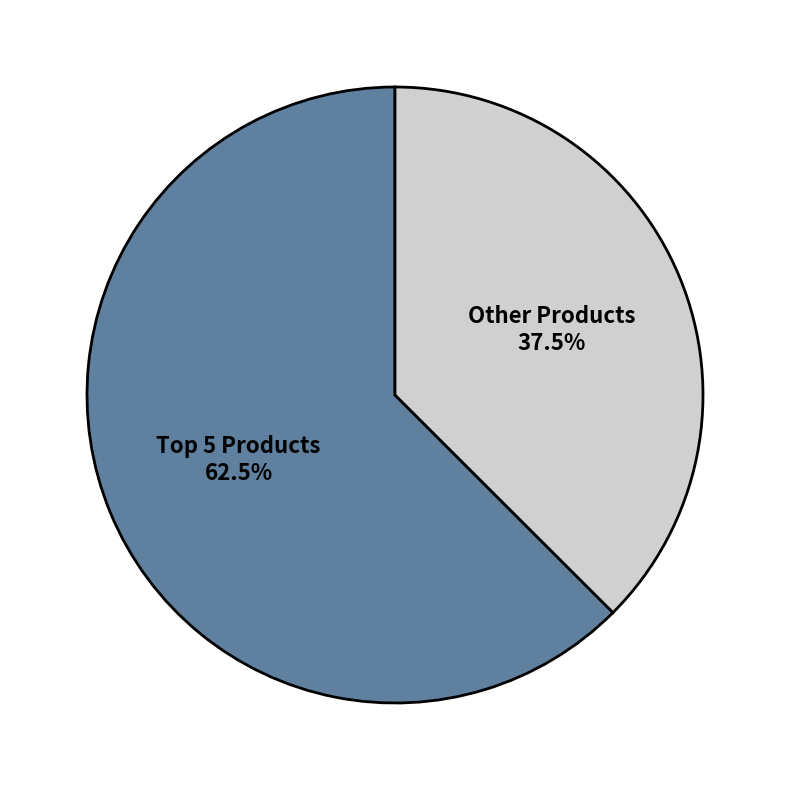

Count the number of slices in the pie.

2